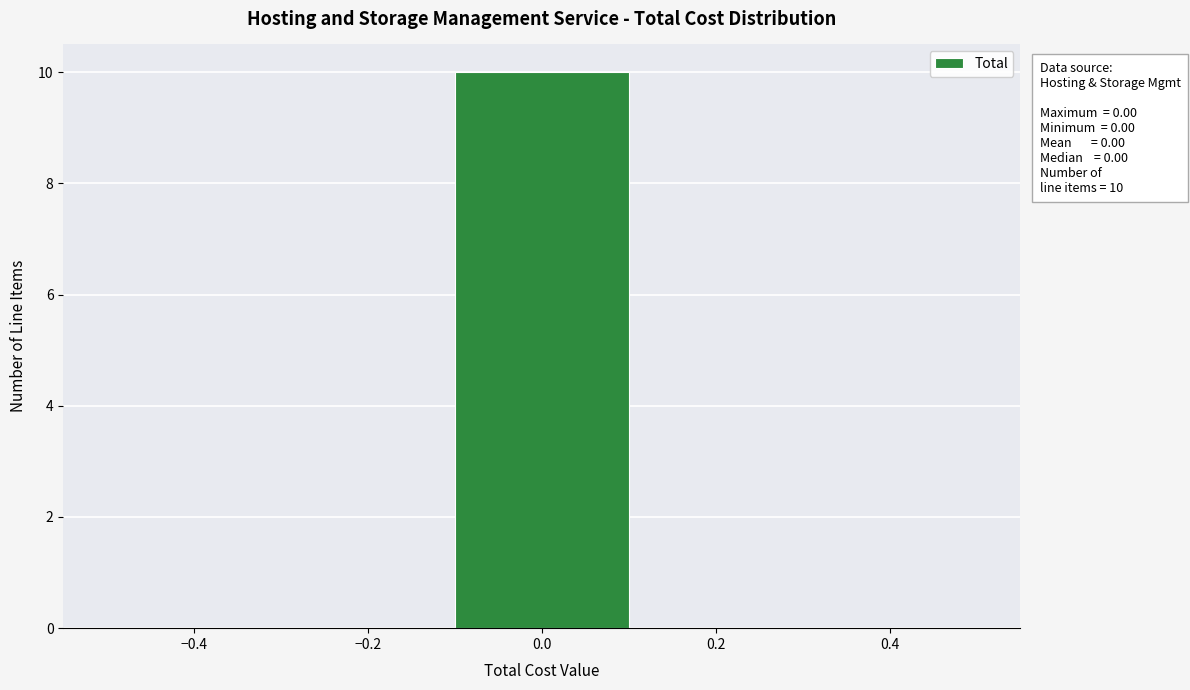

Over which range of the x-axis is the bar tallest?

-0.1 to 0.1